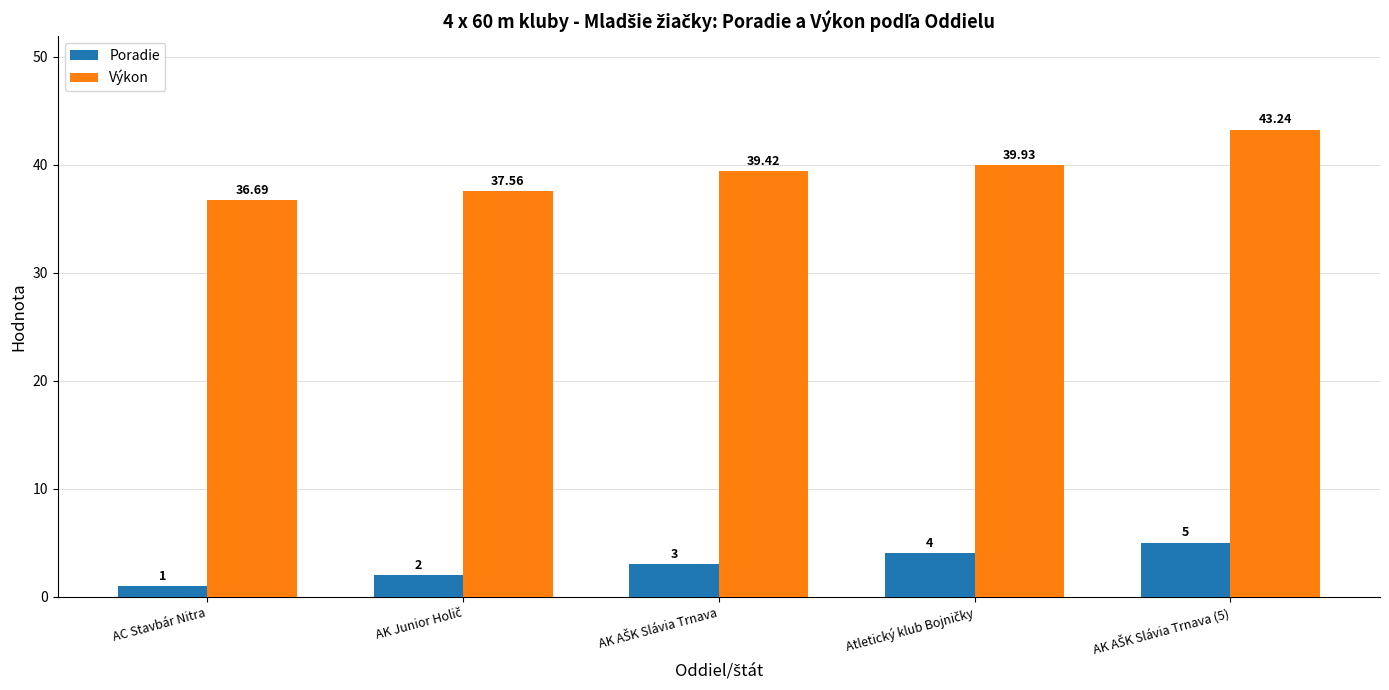

Which series has the largest total across all categories?

Výkon